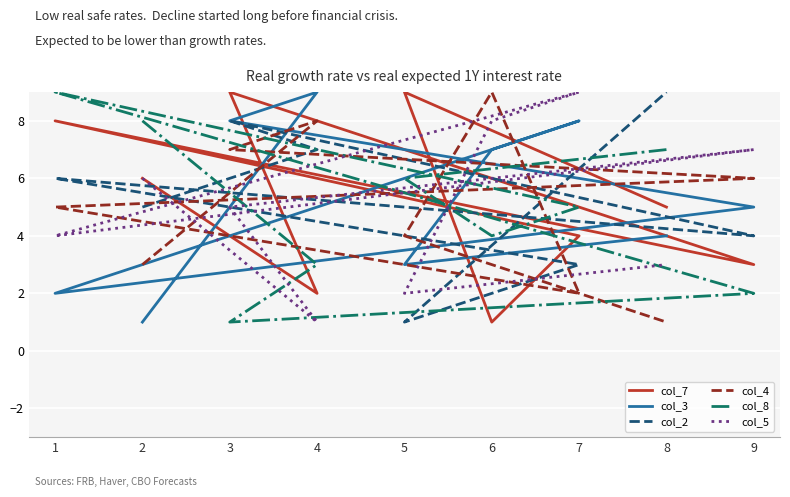

At which category is the sum across all series the highest?

3